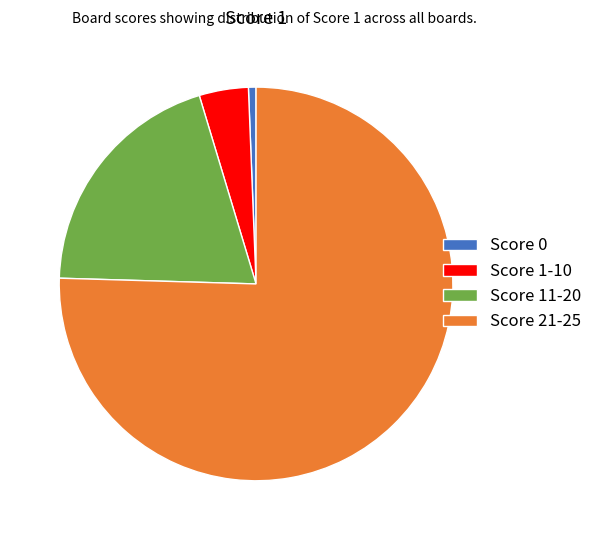

Which category has the smallest portion of the pie?

Score 0